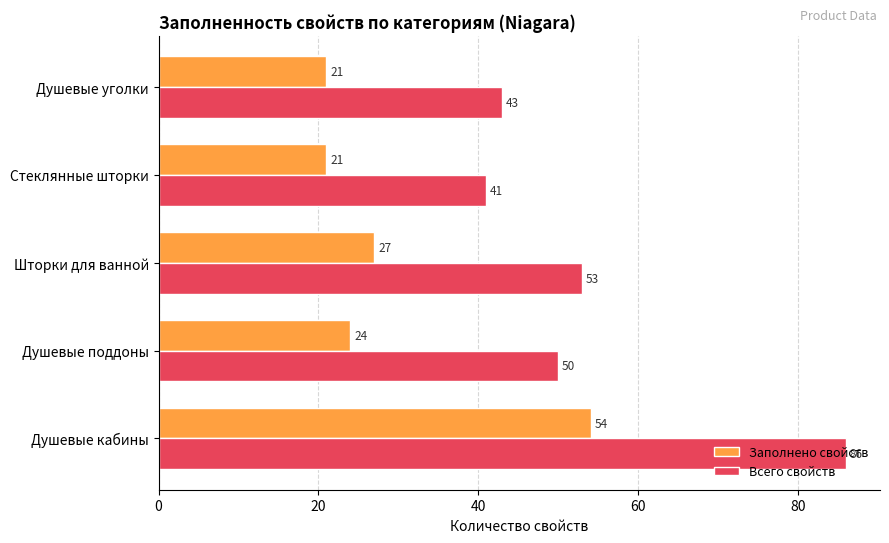

Rank the series by their average value, from highest to lowest.

Всего свойств, Заполнено свойств